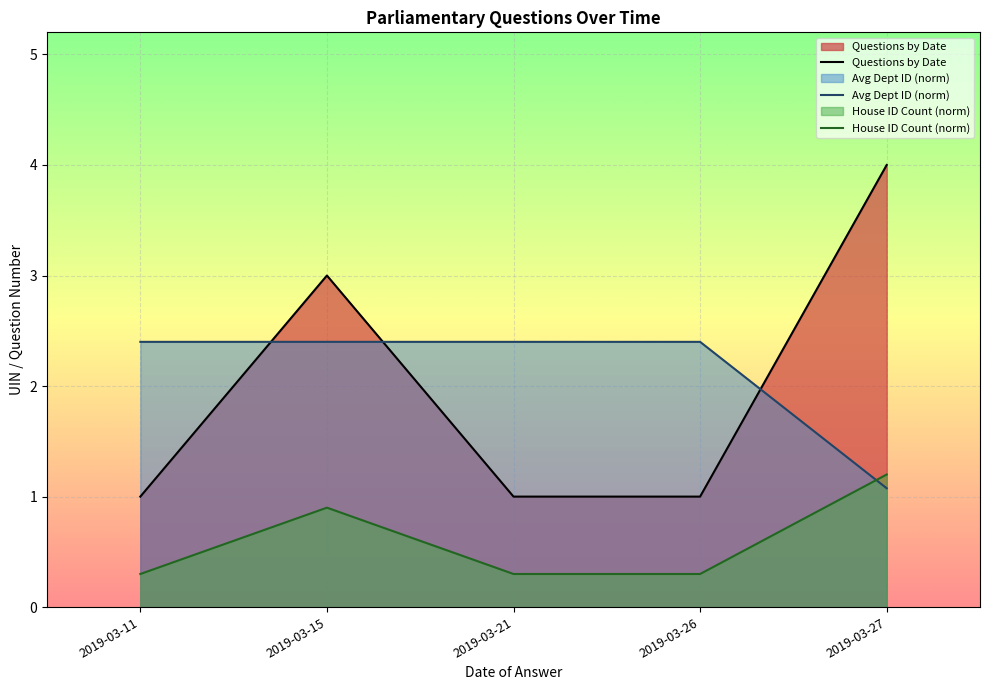

Which series changed the most between 2019-03-21 and 2019-03-27?

Questions by Date